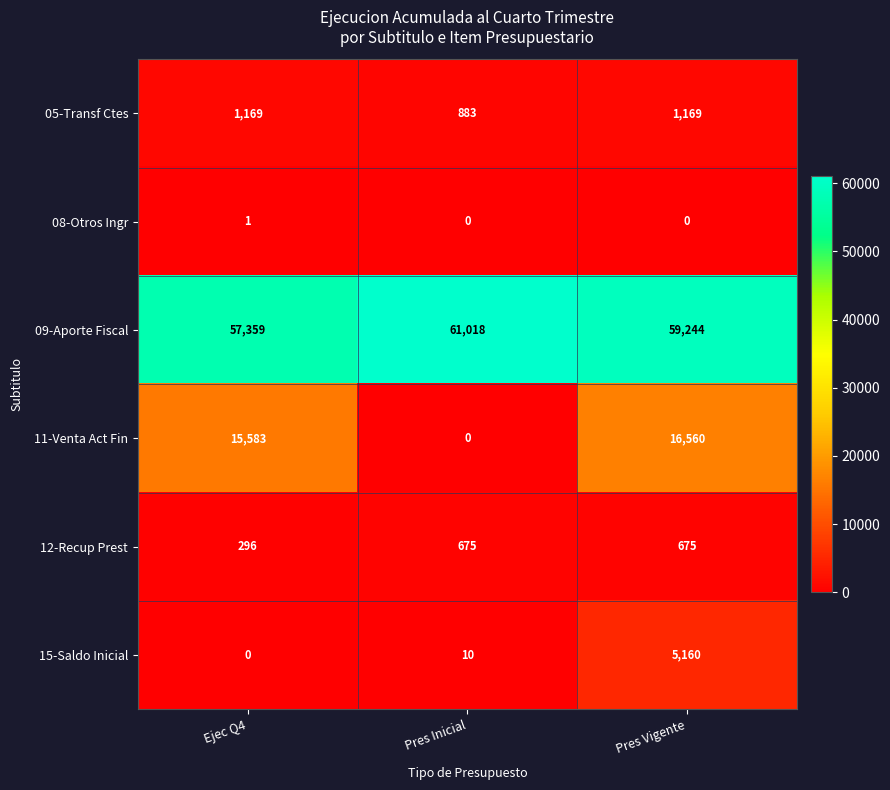

What is the difference between the highest and lowest values at Ejec Q4?

57359